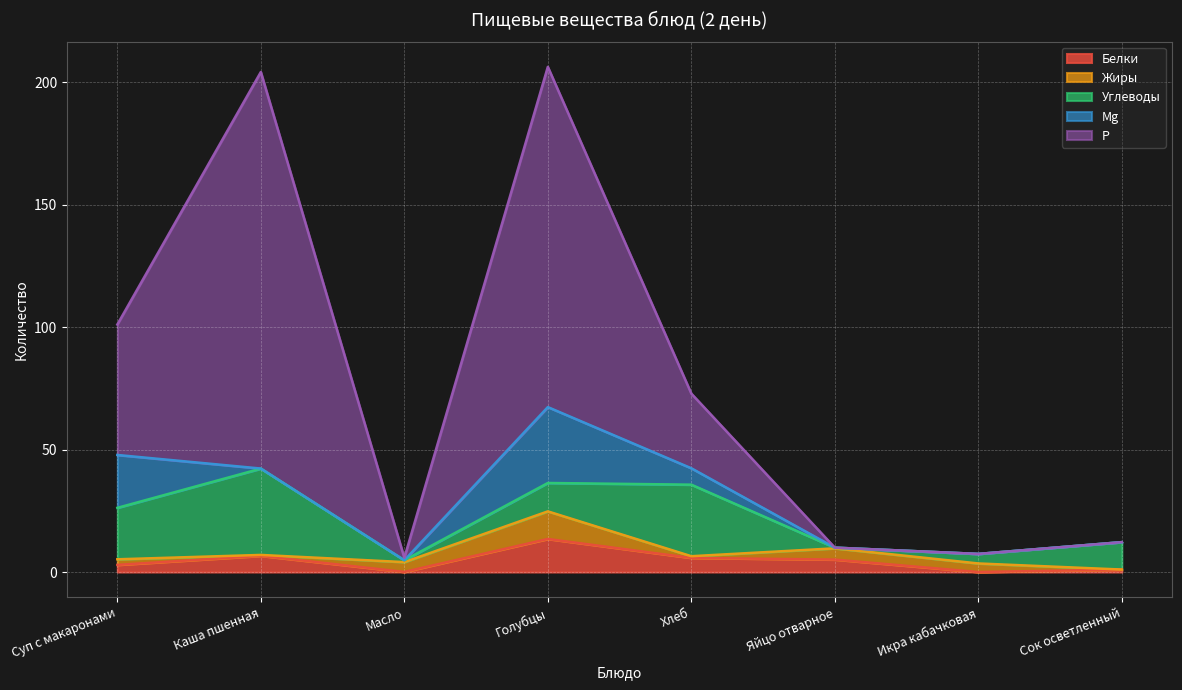

Does the chart display data point markers on the line(s)?

No